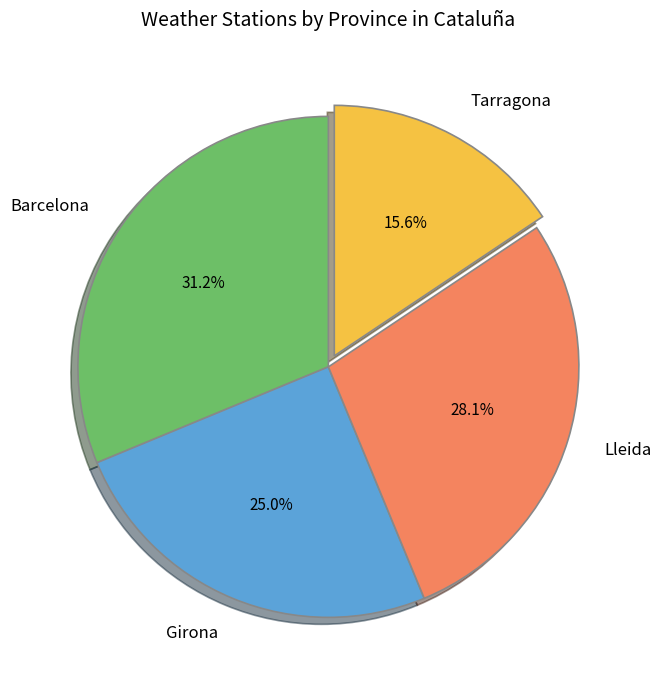

What percentage is the Tarragona slice, to the nearest percent?

16%